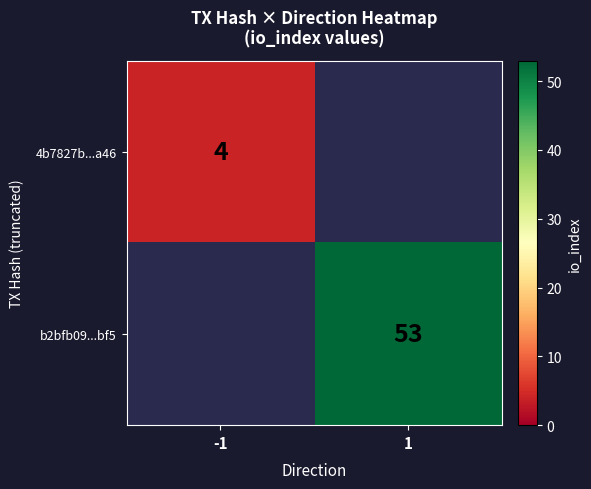

How many positive values does the 4b7827b...a46 series have?

1